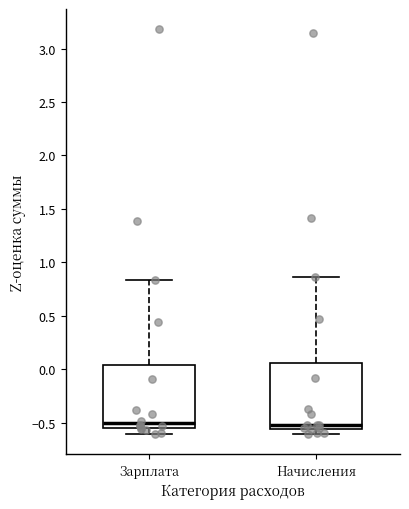

Reading left to right, transcribe this box plot: for each box, give where its median line is, the range the box spans, and where its two whiskers end, as read against the y-axis. The values are not printed on the chart, so give them approximately, as read against the axis.

Зарплата: median -0.50, box -0.55 to 0.05, whiskers -0.60 to 0.85
Начисления: median -0.50, box -0.55 to 0.05, whiskers -0.60 to 0.85